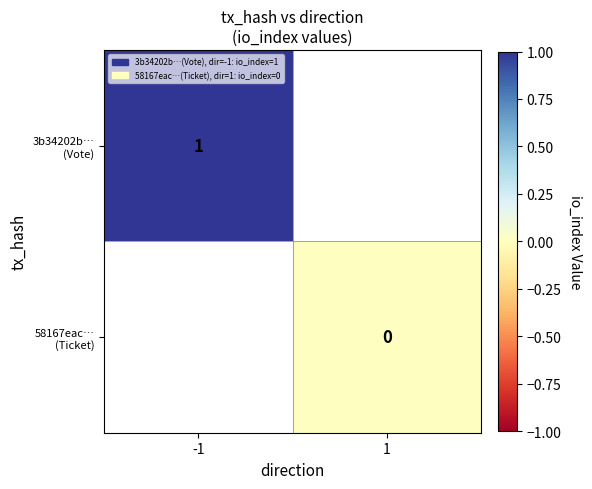

Rank the categories by 3b34202b… (Vote) value from highest to lowest.

-1, 1